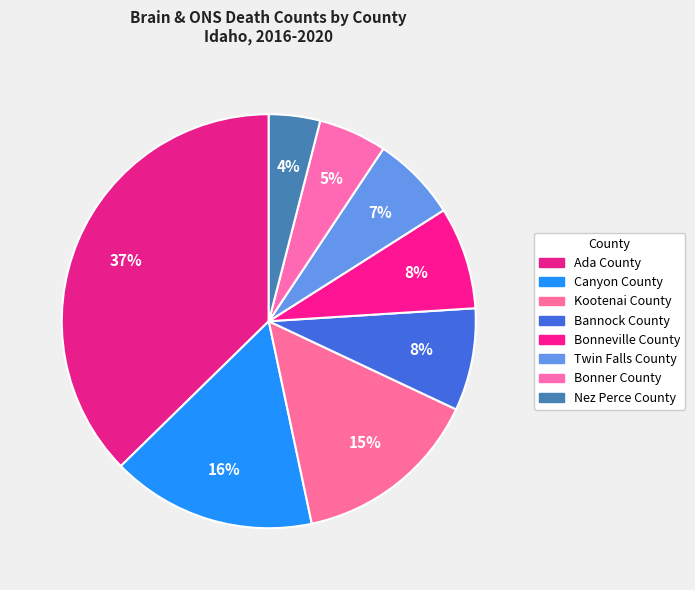

Do Twin Falls County and Bonner County together represent more than half of the pie?

No